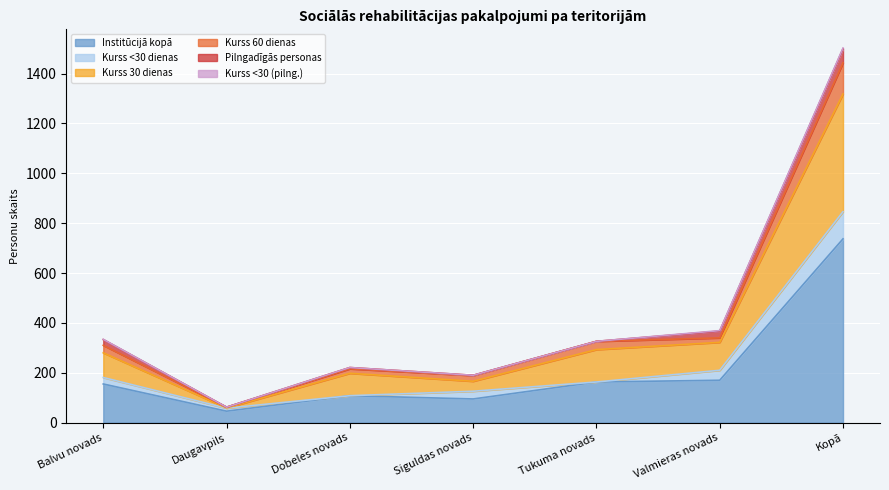

At which category does Kurss 60 dienas reach its first local peak?

Dobeles novads